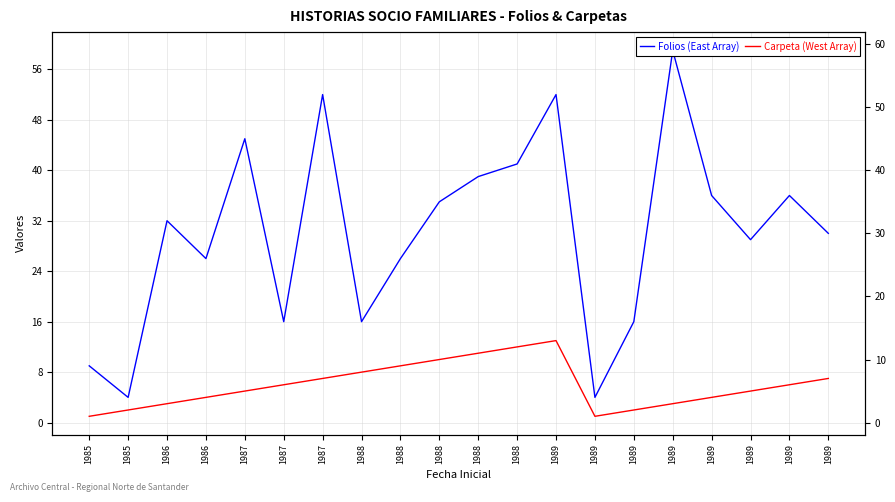

How many categories are shown in the chart?

20